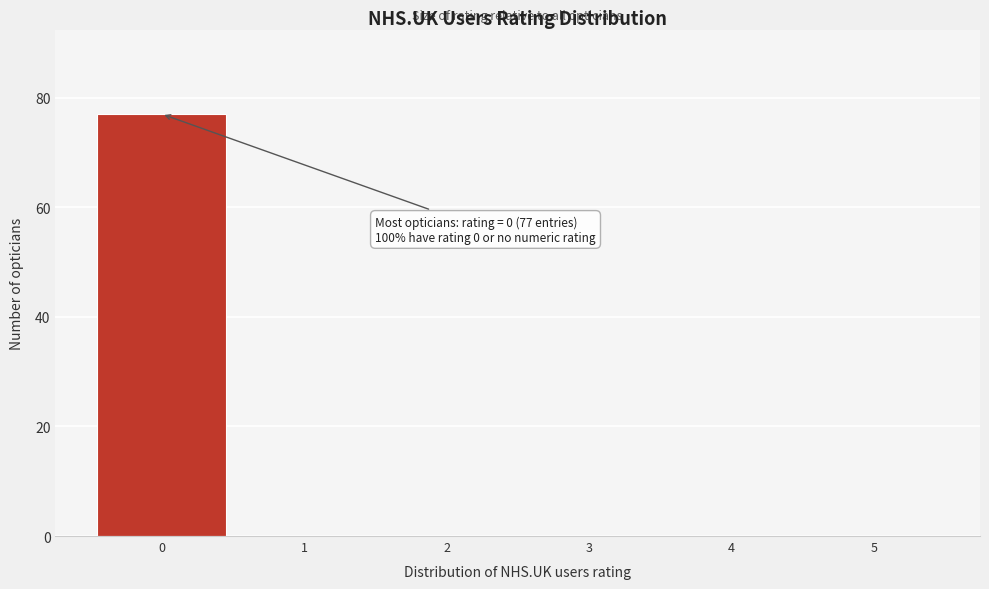

Which range on the x-axis has the tallest bar?

-0.5 to 0.5